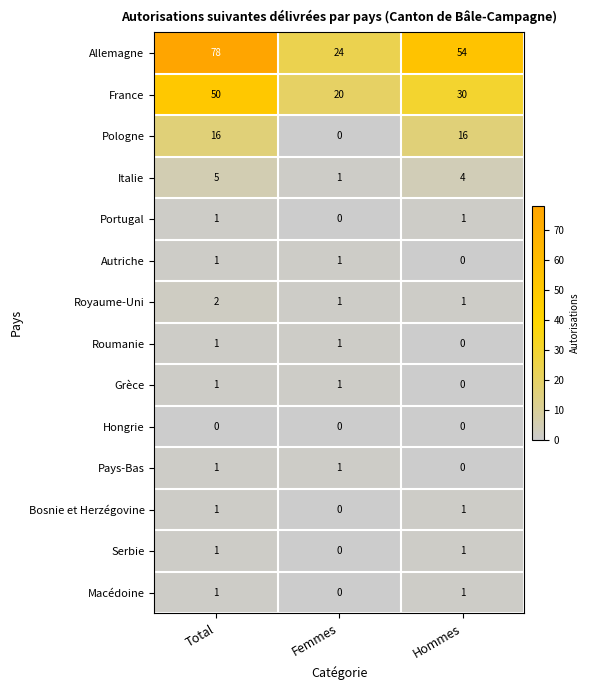

Where is France nearest to the value 35?

Hommes